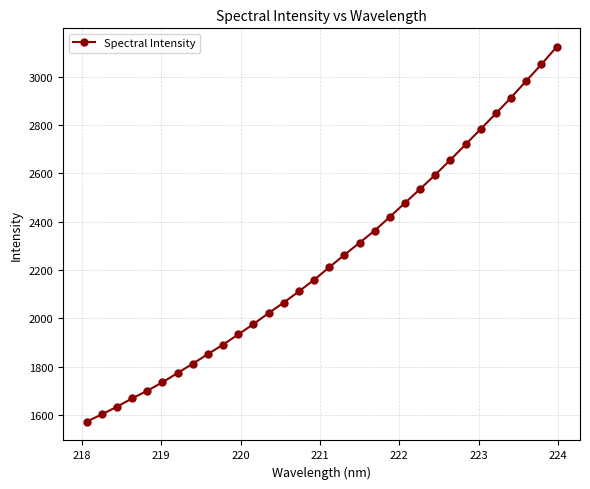

How many series are shown in this chart?

1